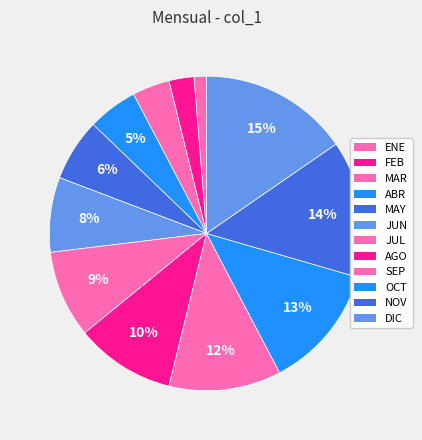

To the nearest percent, what percentage of the pie is ABR?

5%